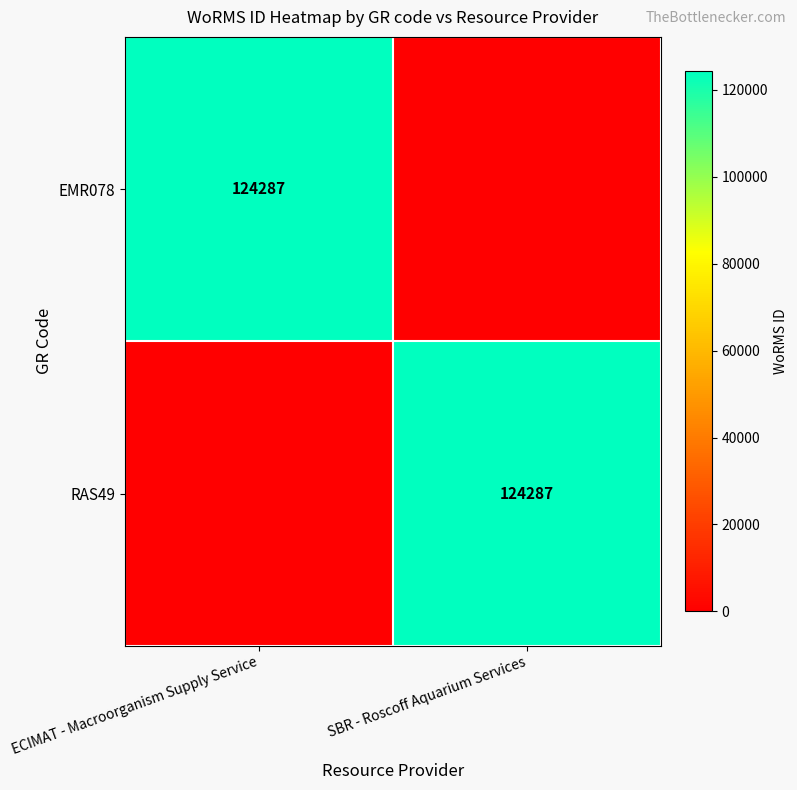

How many data points does each series have?

2